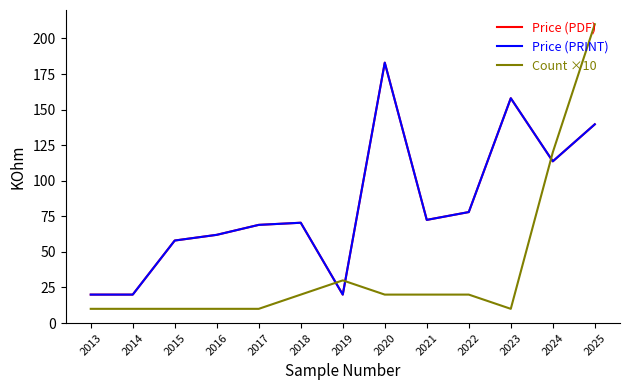

What is the sum of the Price (PRINT) values at 2017 and 2021?

141.5